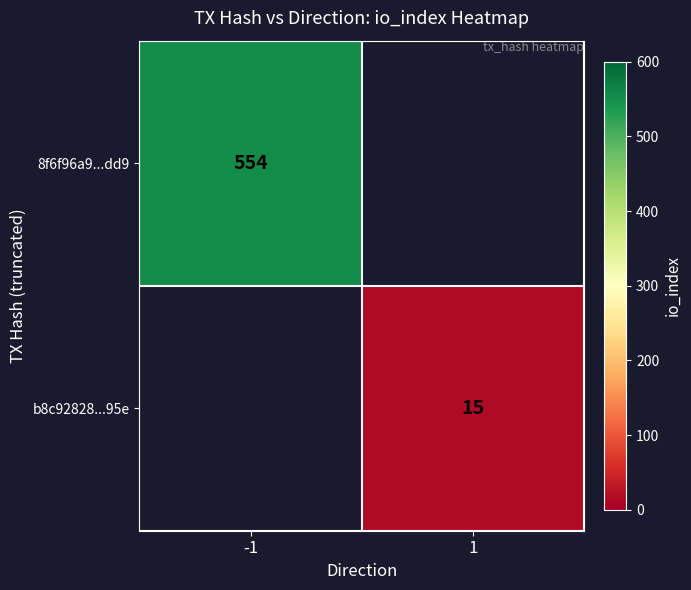

Is it true that b8c92828...95e equals 3 at 1?

False